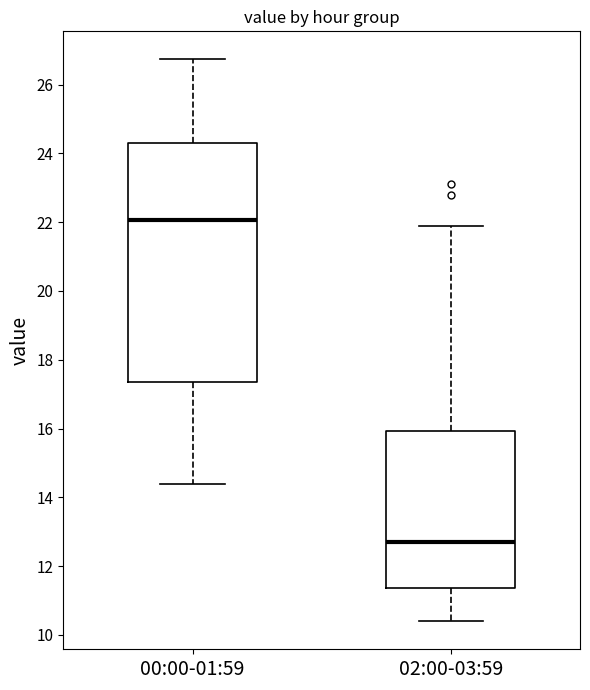

Where does the lower whisker of the box for 00:00-01:59 end on the y-axis? The values are not printed on the chart, so give them approximately, as read against the axis.

14.4